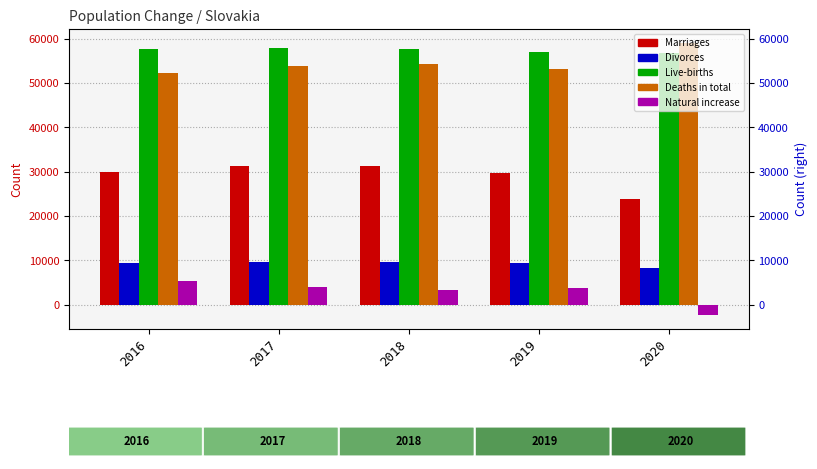

Which has a higher value, 2018 or 2019?

2018